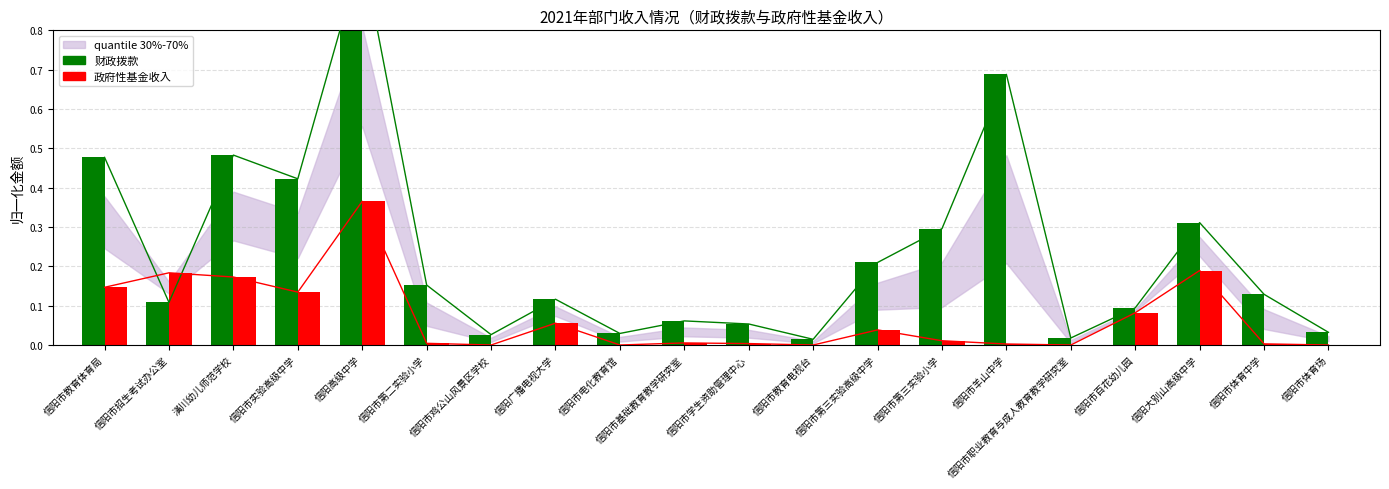

Rank the series by their maximum value, from lowest to highest.

政府性基金收入, 财政拨款